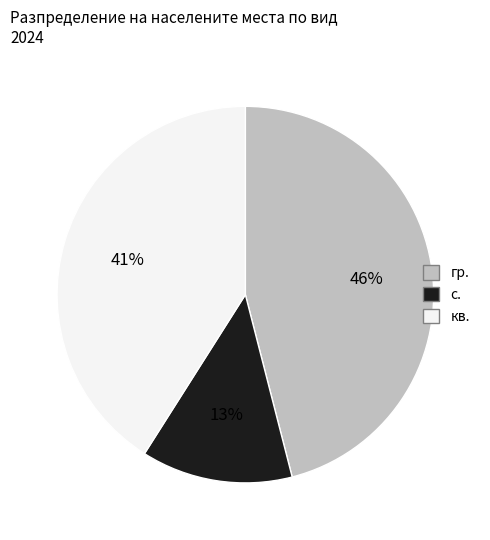

To the nearest percent, what is the average slice percentage?

33%